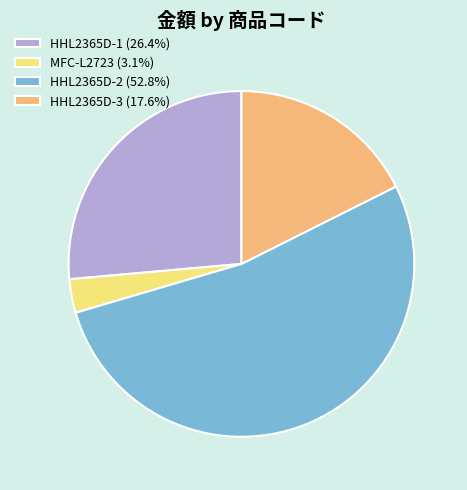

Count the number of slices in the pie.

4